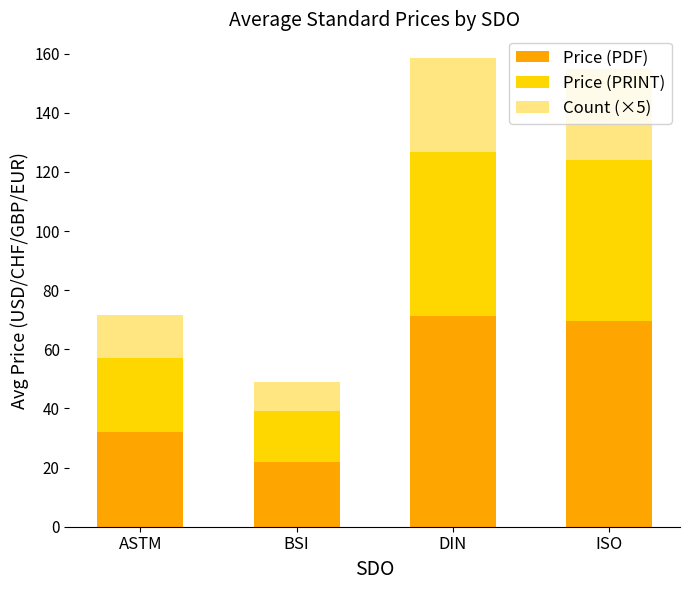

Where is Price (PDF) nearest to the value 46?

ASTM